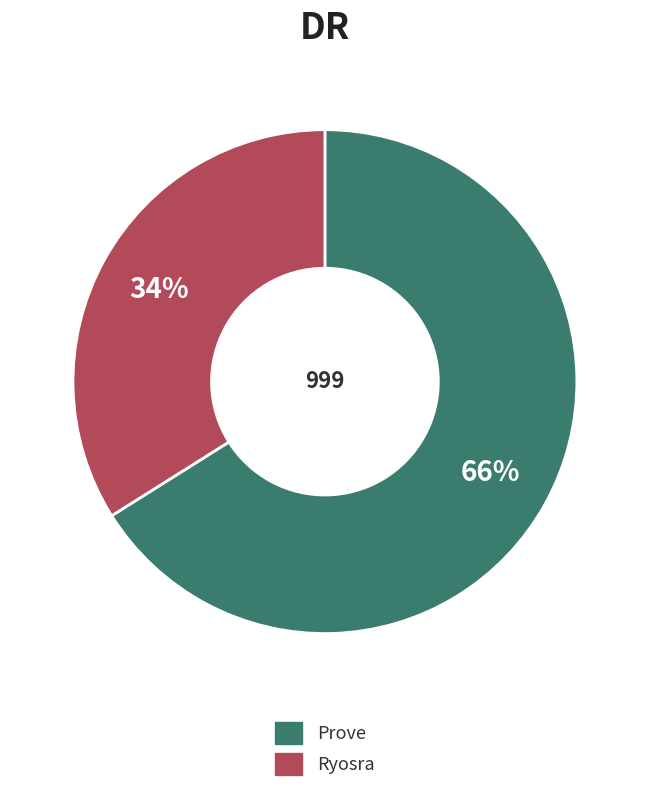

Is the sum of Prove and Ryosra greater than half?

Yes